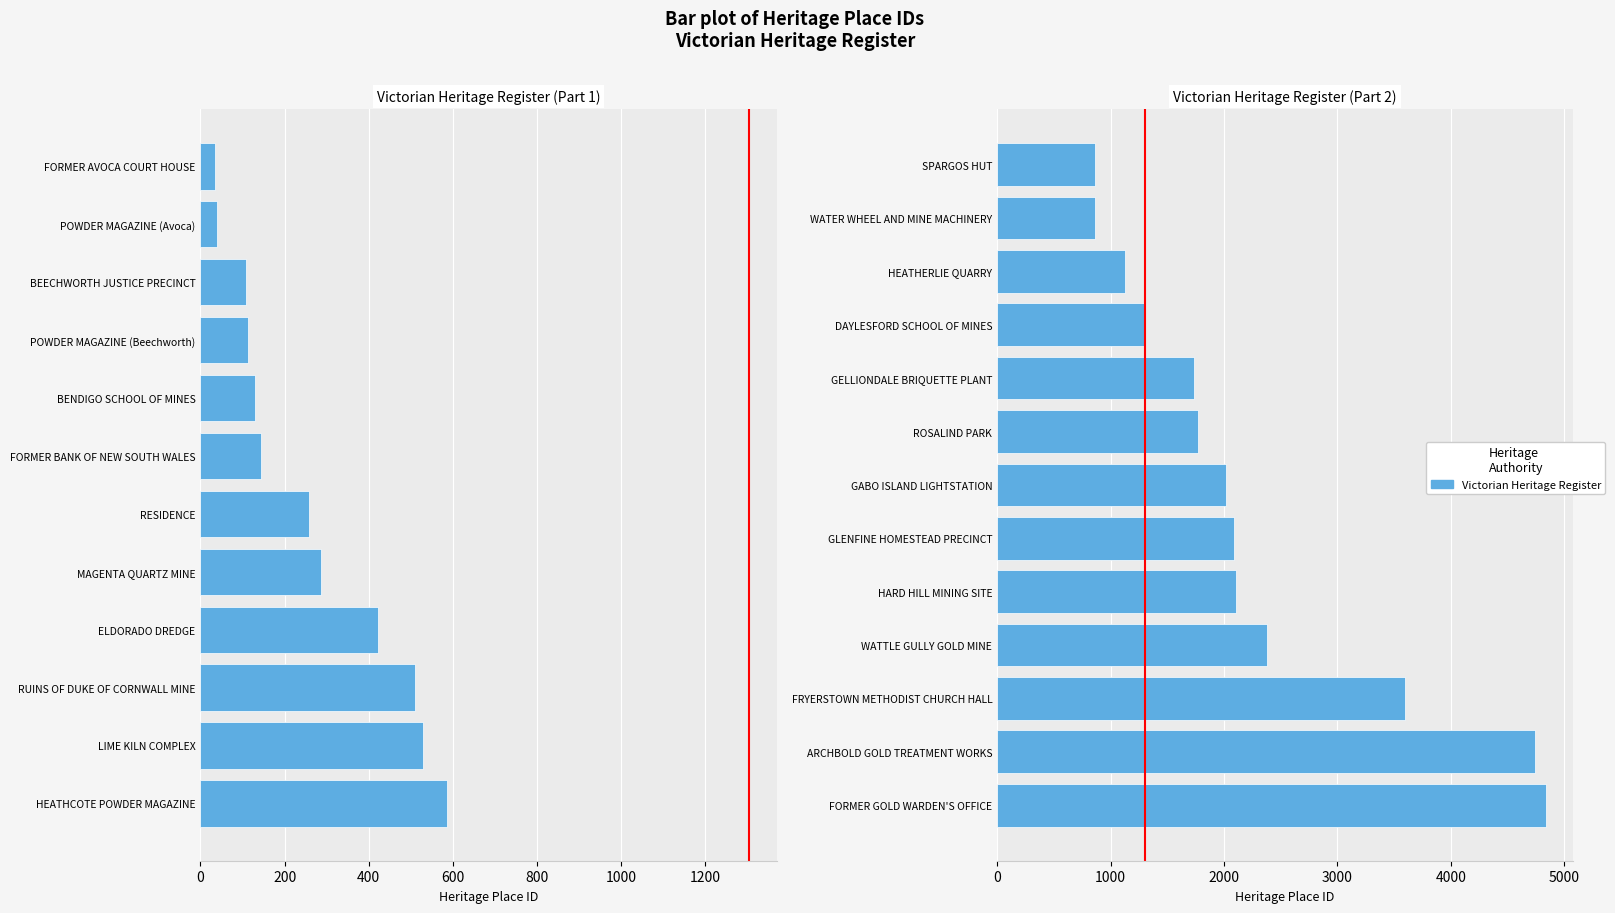

What is the maximum value shown in the chart?

4836